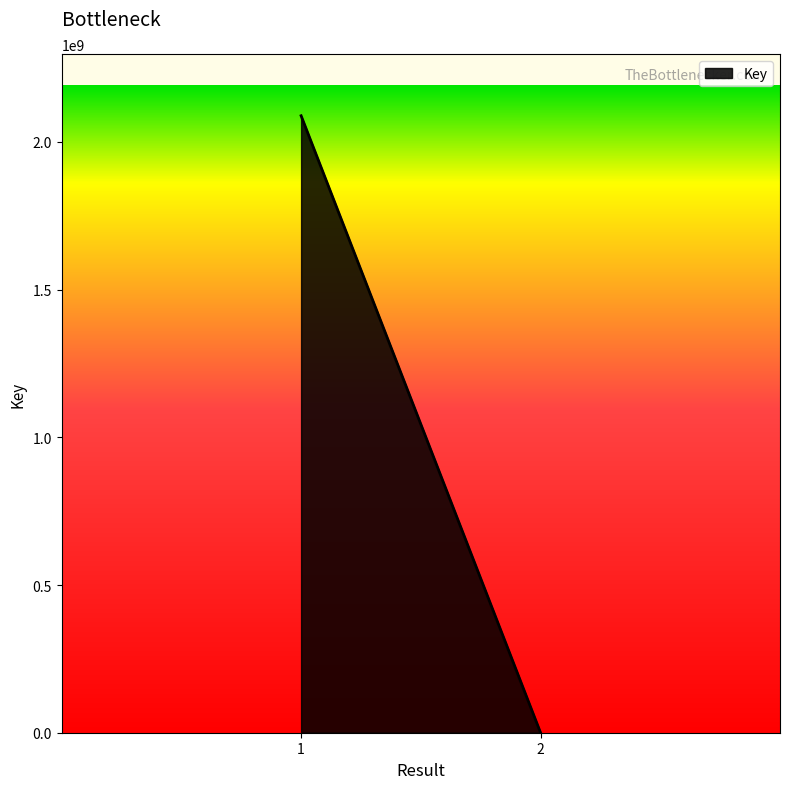

Reading right to left, transcribe all the data shown in this chart.

2=7193	1=2088367401